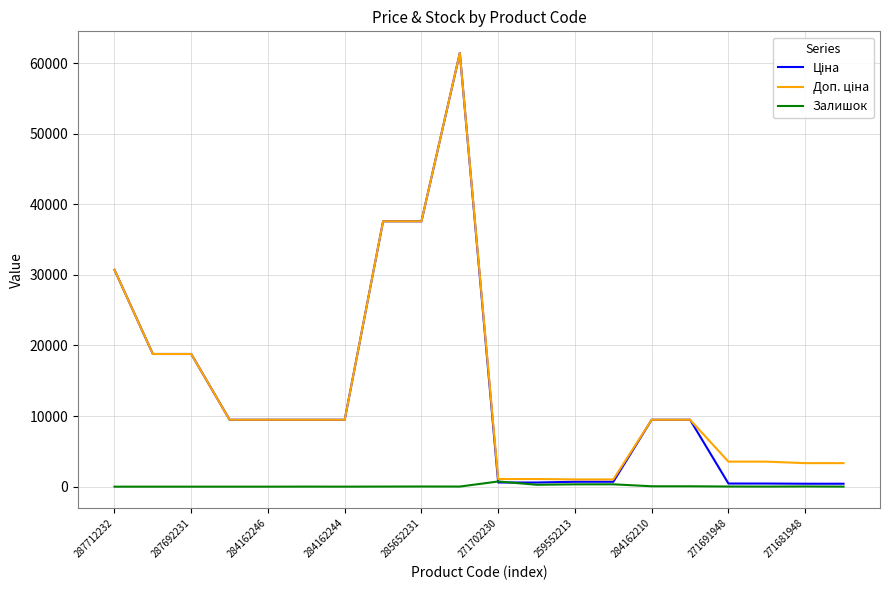

What is the maximum value shown in the chart?

61434.3